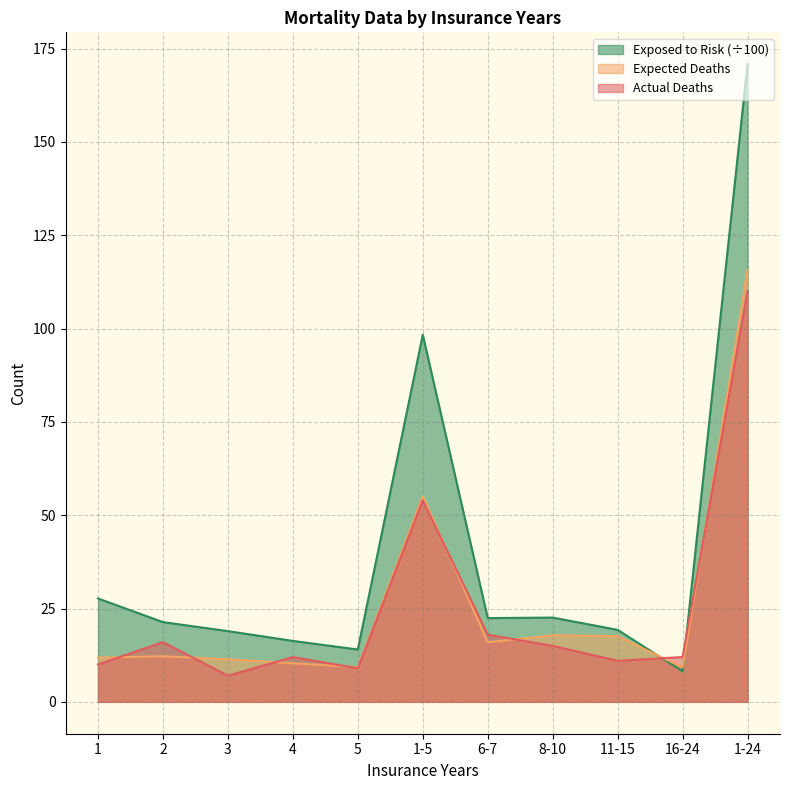

Between which two adjacent categories do Expected Deaths and Actual Deaths first intersect?

1 and 2